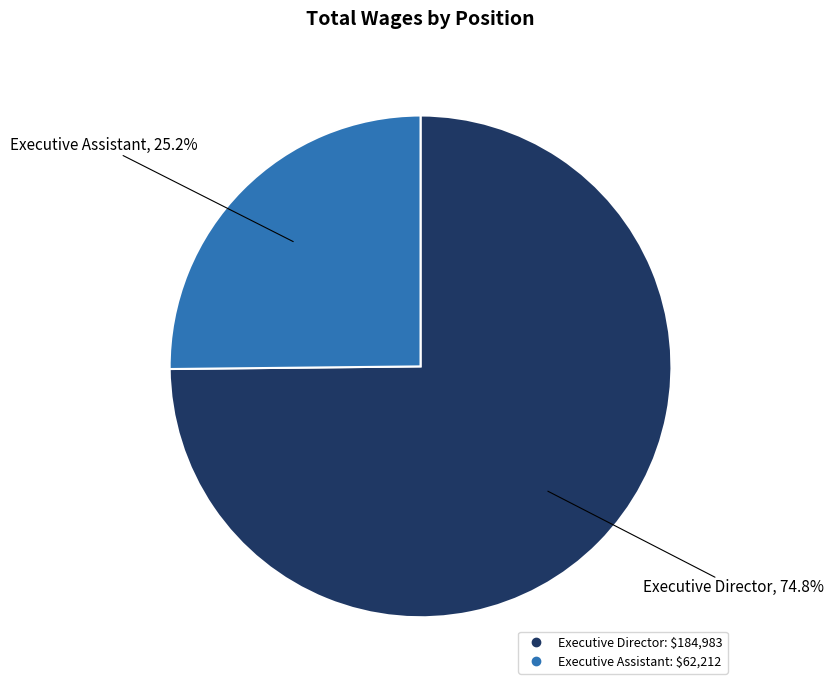

What is the ratio of the value at Executive Director to the value at Executive Assistant?

3.0